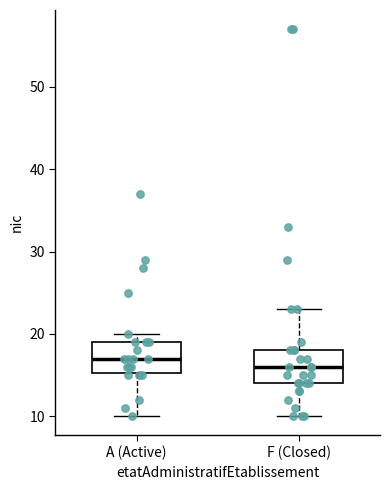

Where is the upper edge of the box for A (Active) on the y-axis? The values are not printed on the chart, so give them approximately, as read against the axis.

19